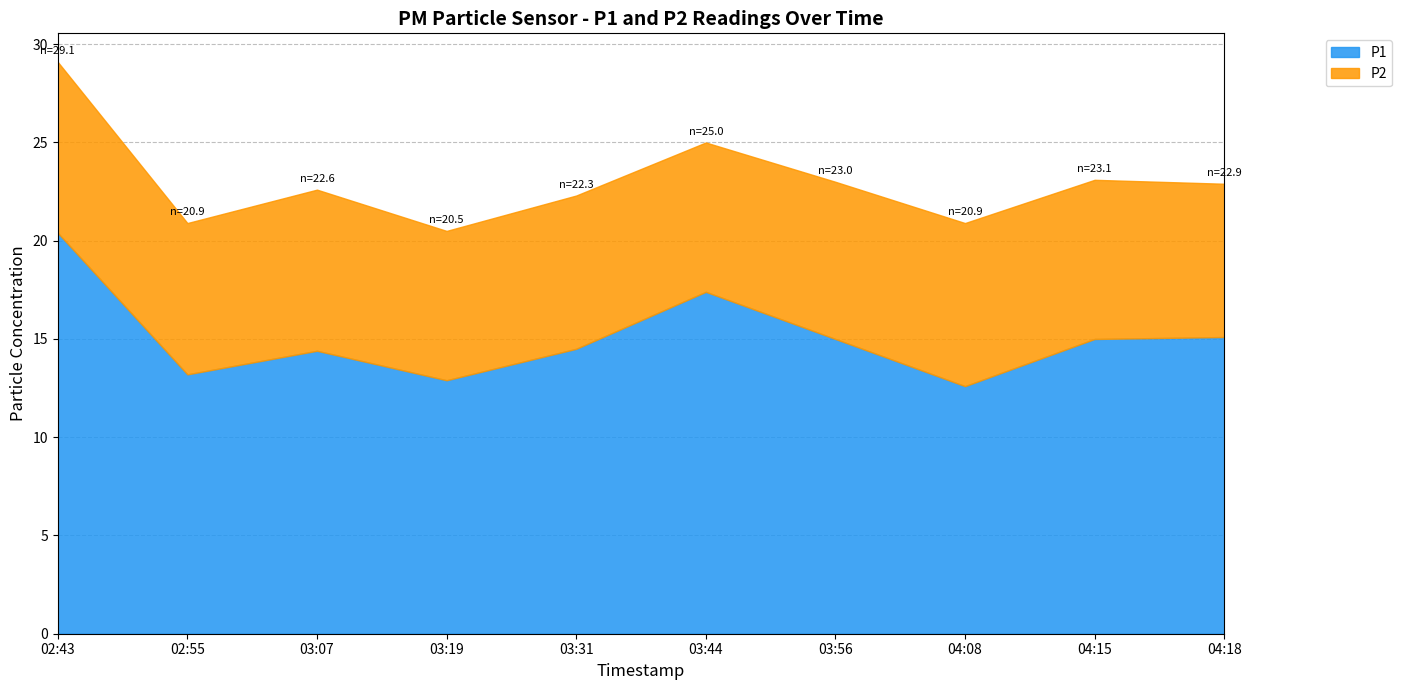

Which series has the largest total across all categories?

P1